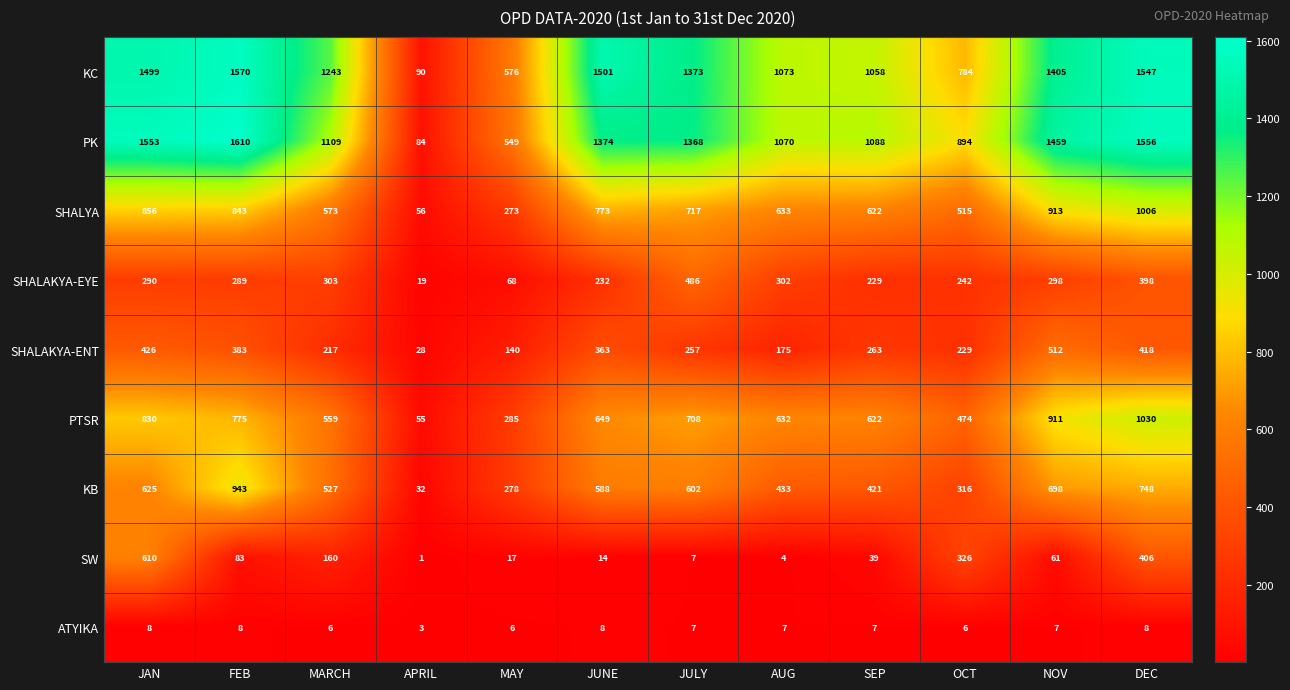

Which series has the largest total across all categories?

KC